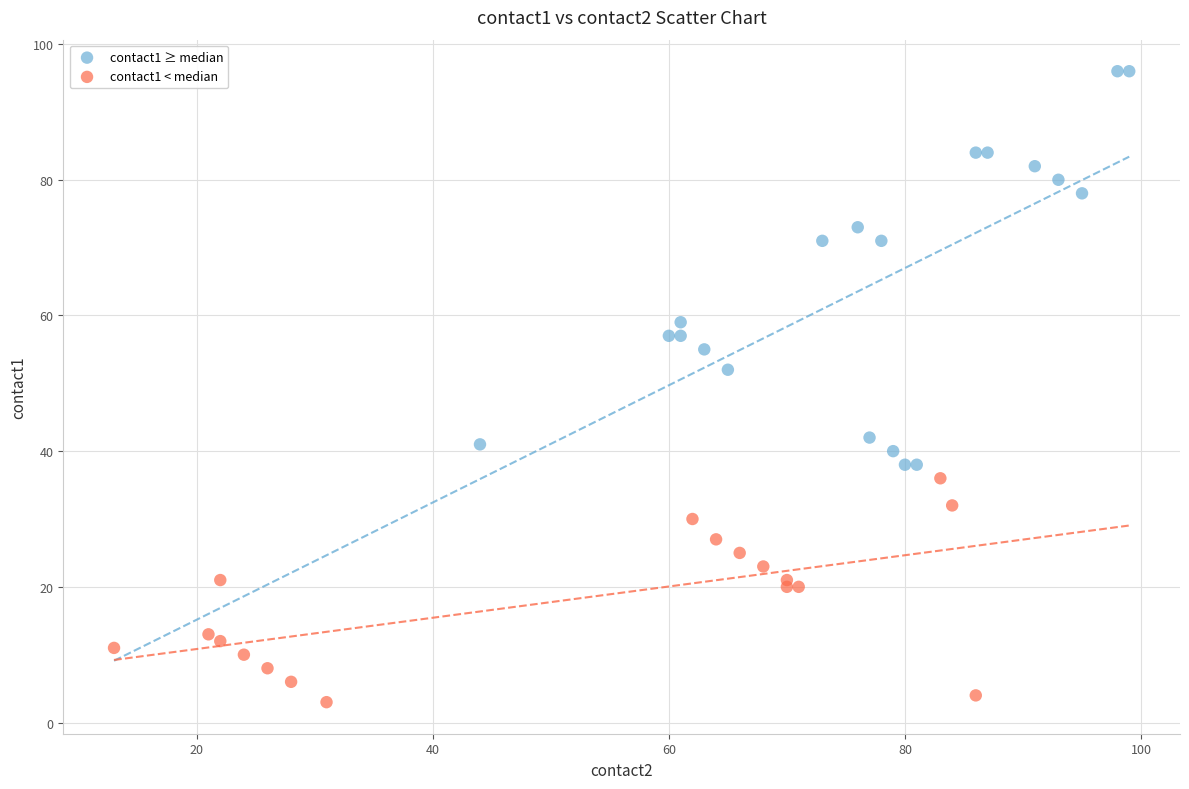

Which series contains the lowest Y value?

contact1 < median